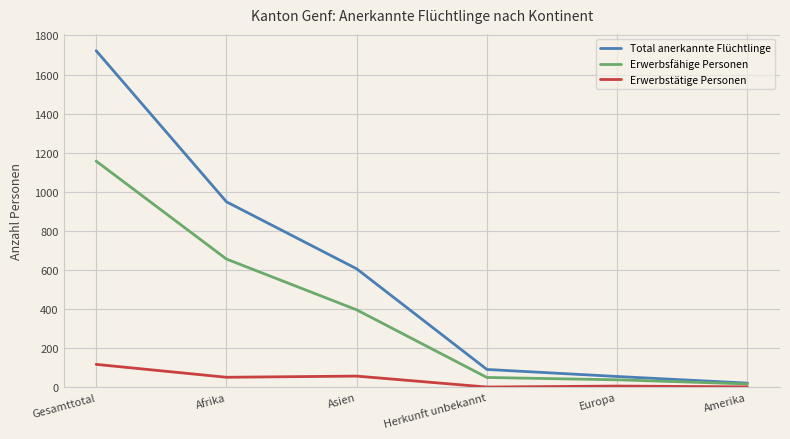

At which label does Erwerbsfähige Personen first exceed 396?

Gesamttotal